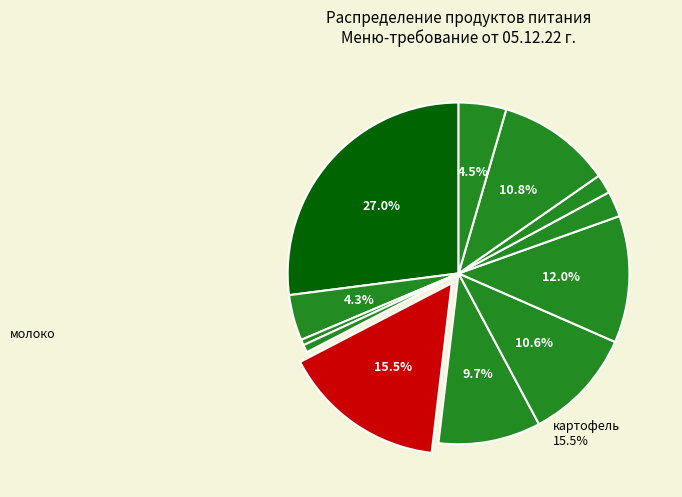

What is the largest slice in the pie chart?

молоко